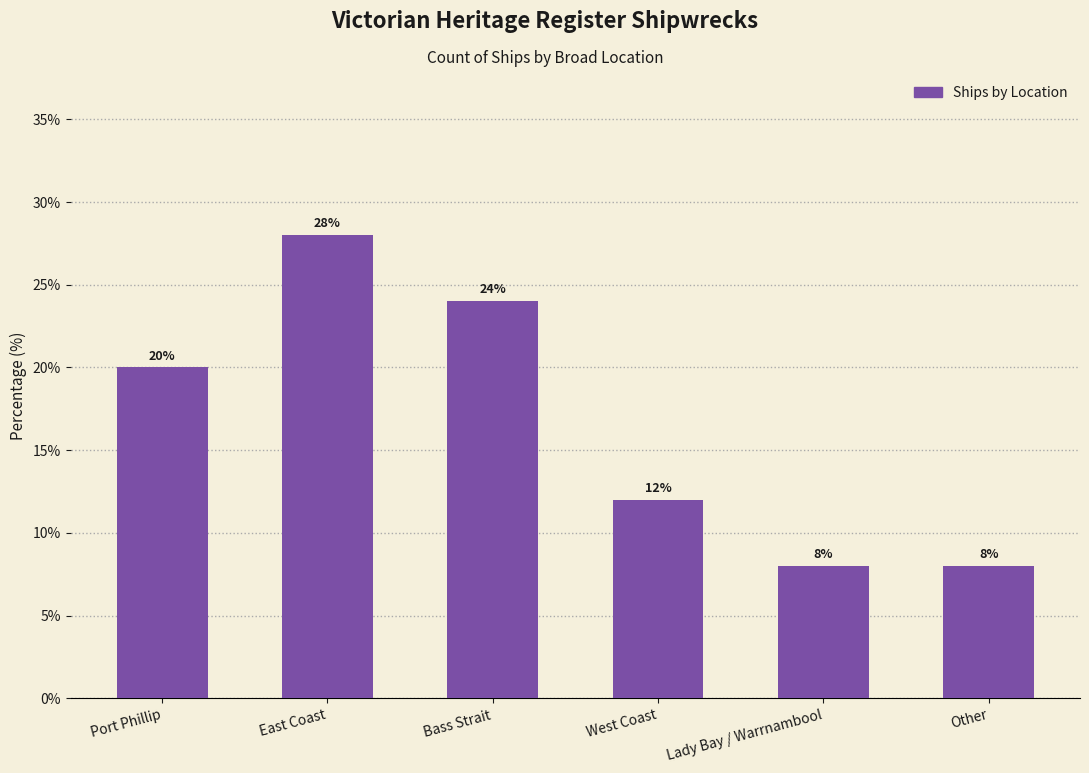

Approximately how many times larger is the value at West Coast compared to Port Phillip?

0.6